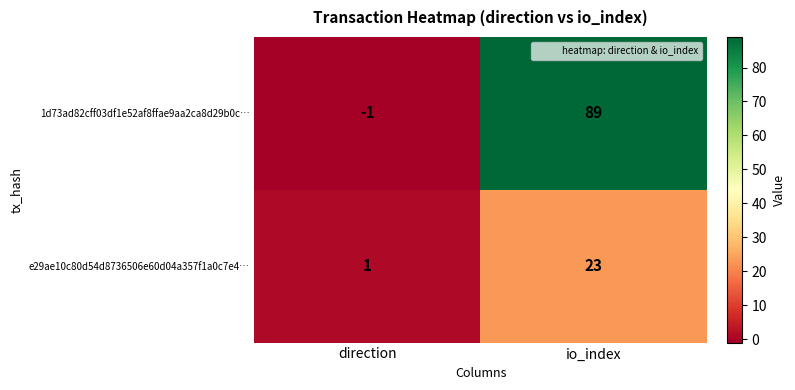

What is the smallest value displayed?

-1